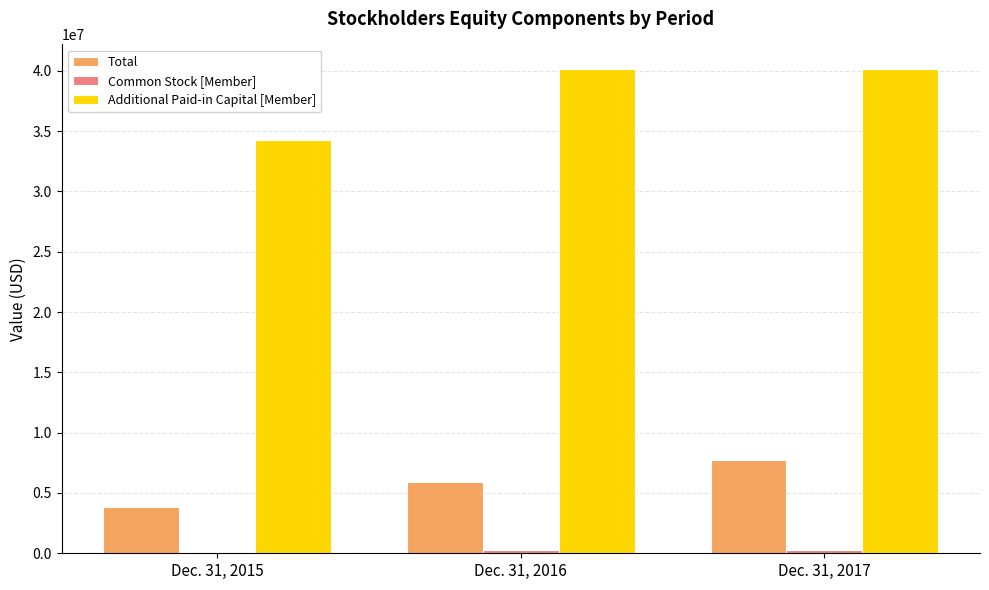

Between Dec. 31, 2015 and Dec. 31, 2017, which series saw the biggest shift?

Additional Paid-in Capital [Member]